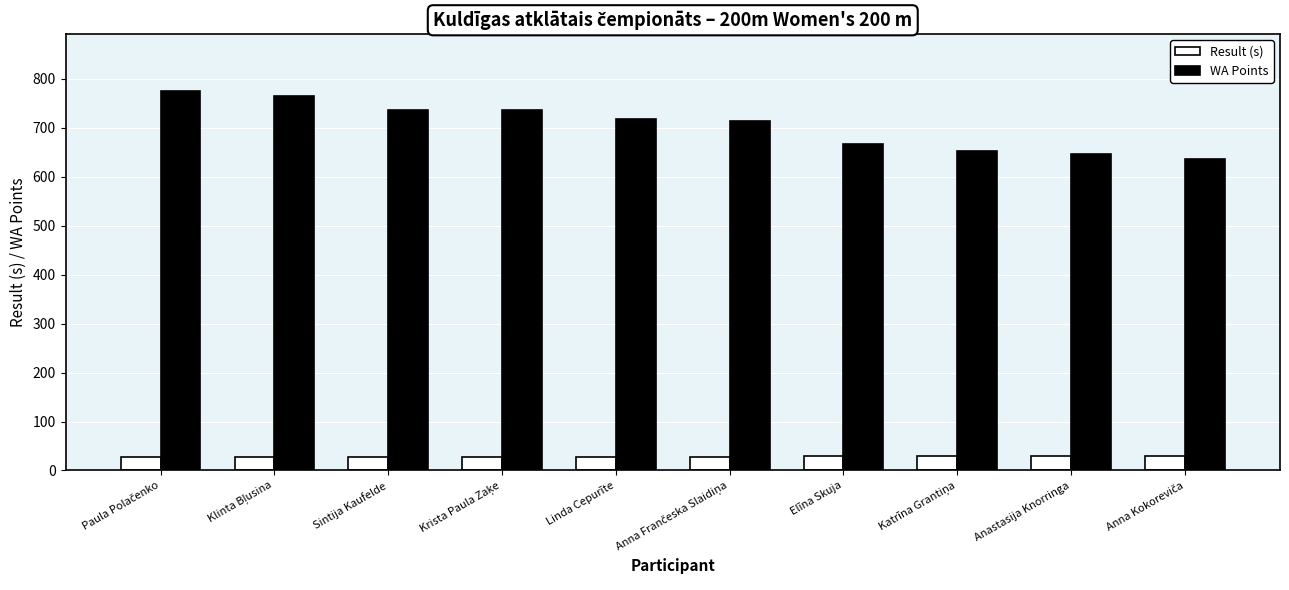

What is the total value across all series at Linda Cepurīte?

746.4